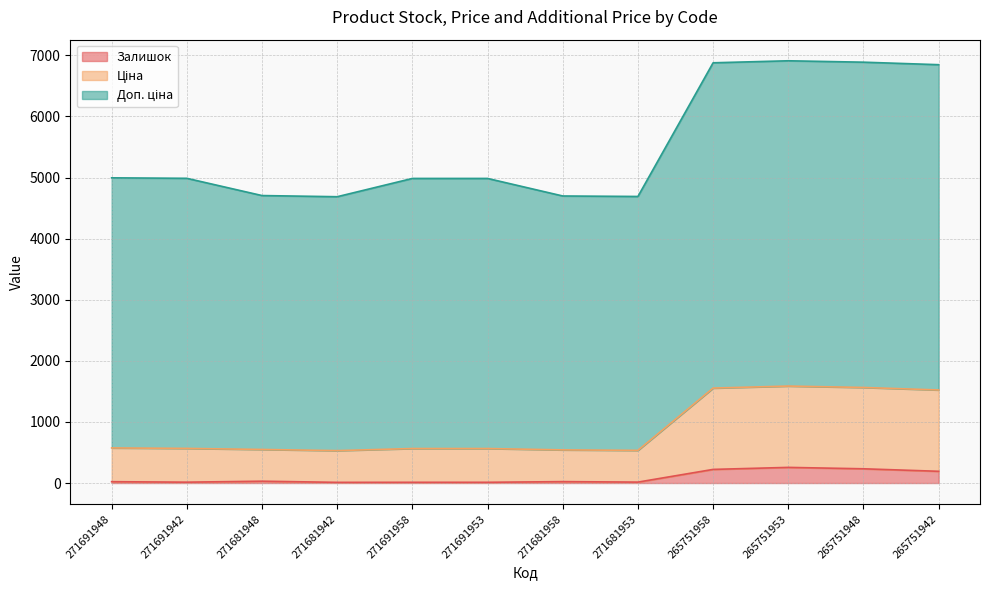

How many data points in Ціна are above 566?

6